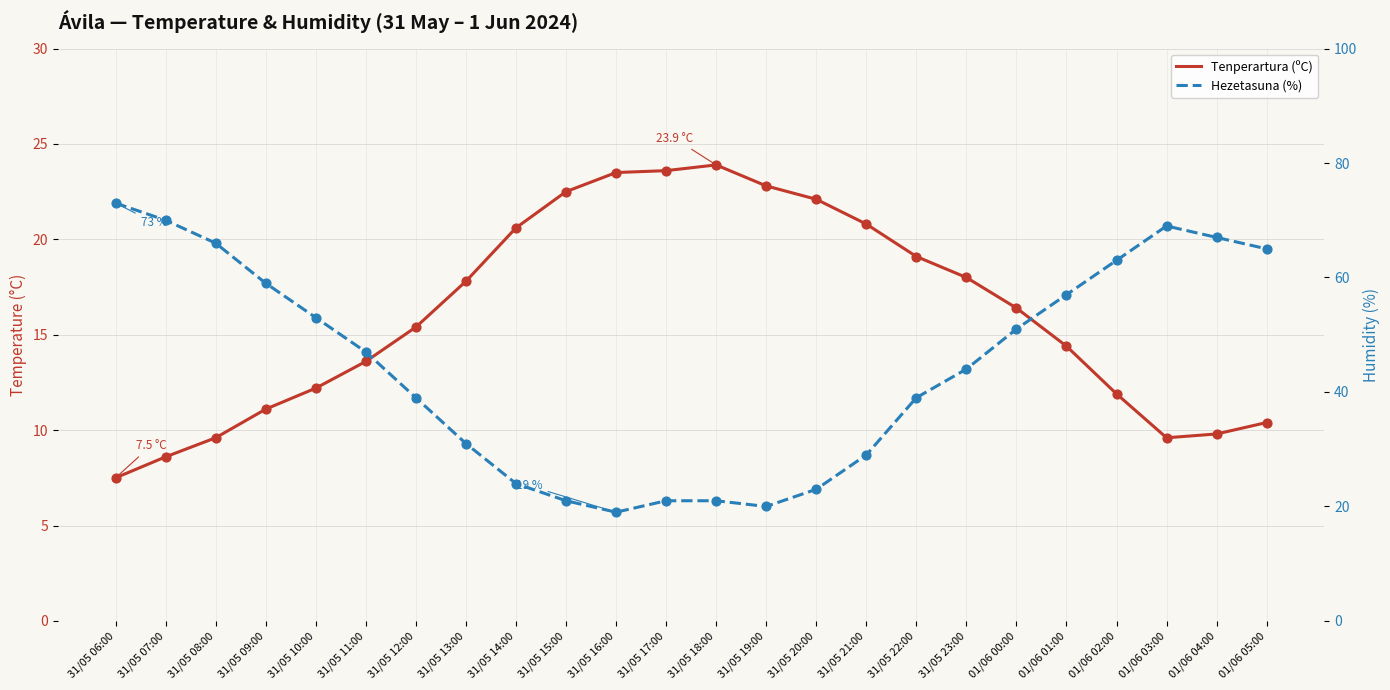

At how many categories does at least one series exceed 44?

12